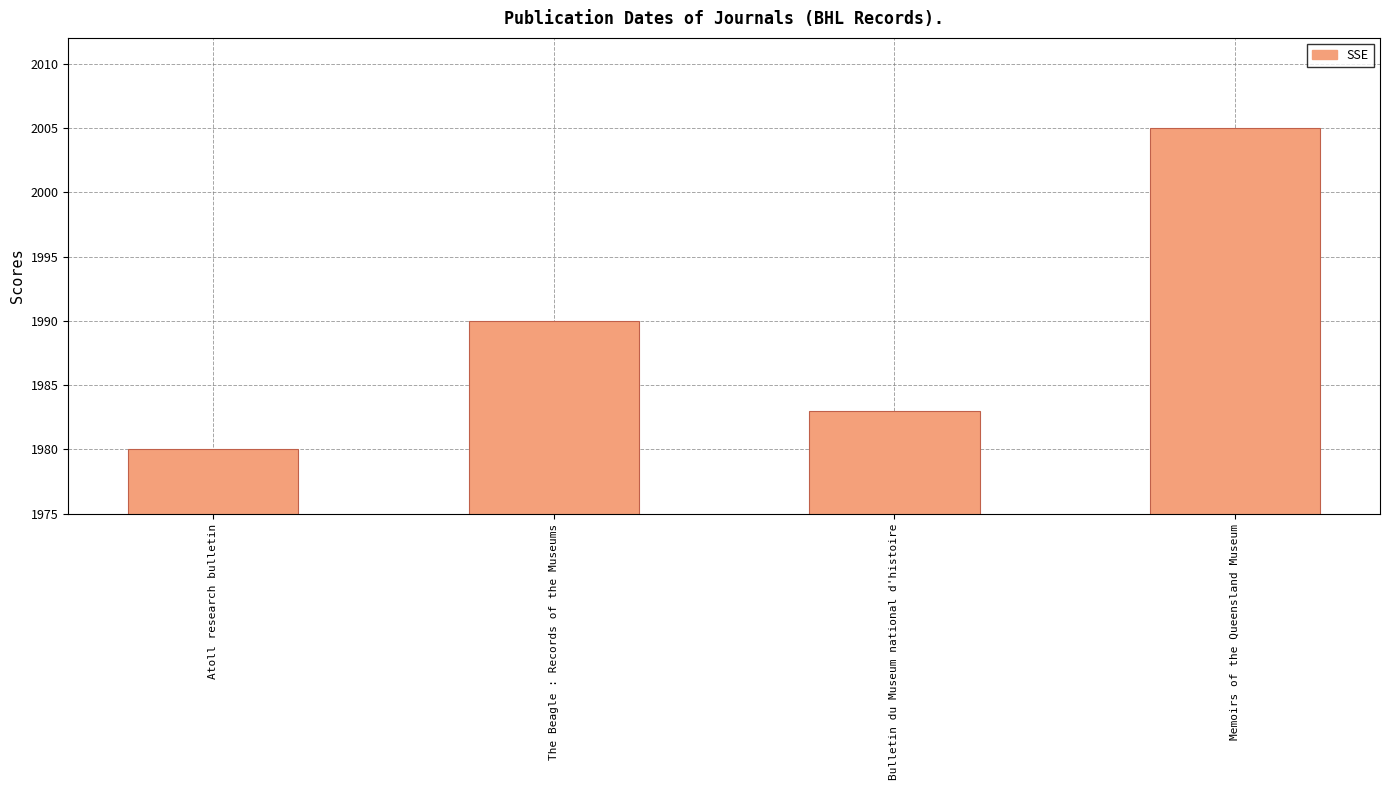

At which category does the chart reach its minimum across all series?

Atoll research bulletin